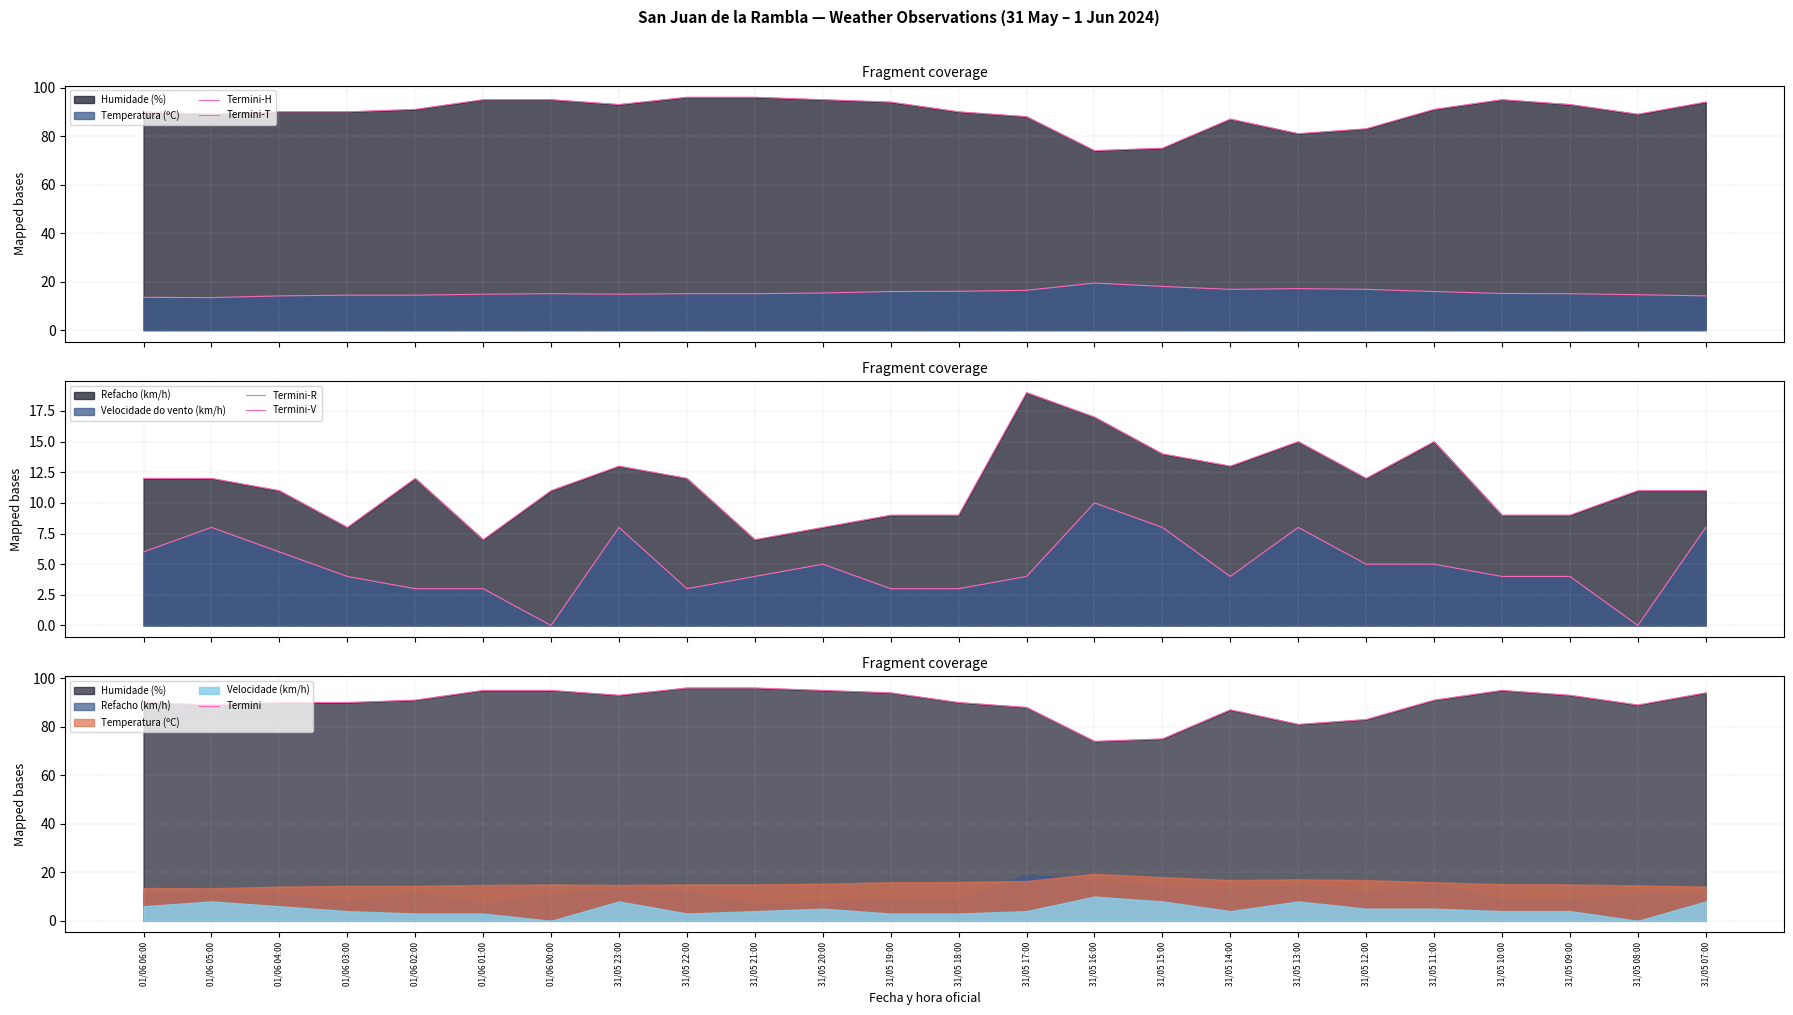

How many values in the Termini-V series are below 4?

7